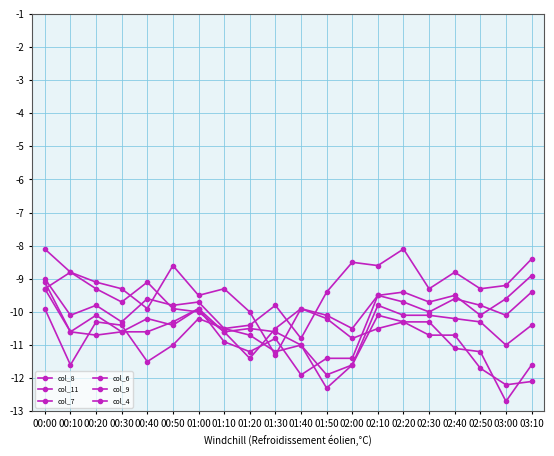

What is the difference between the maximum and minimum values in the col_11 series?

3.5